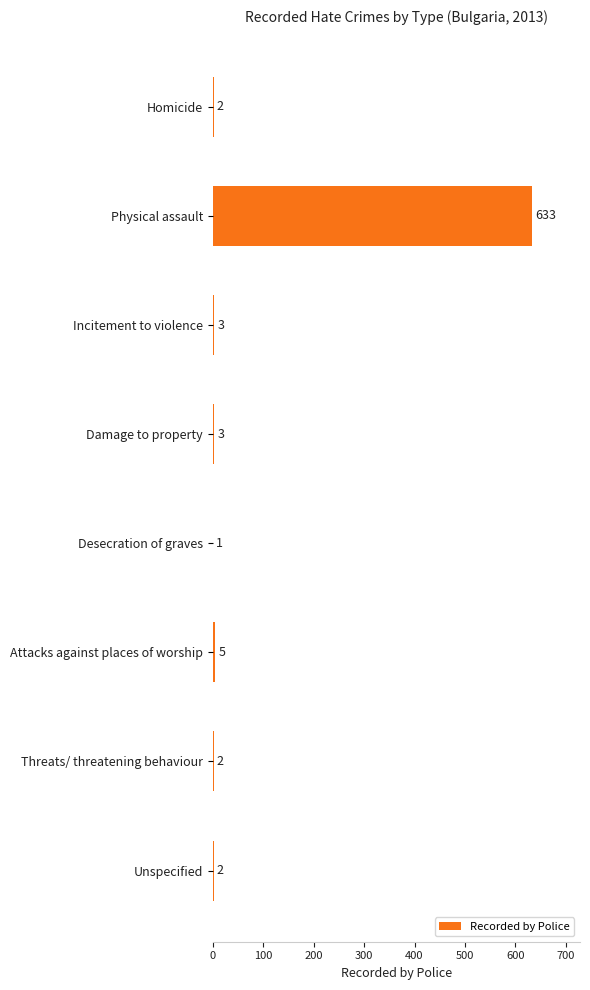

Reading top to bottom, list all the values displayed in this chart.

Homicide=2	Physical assault=633	Incitement to violence=3	Damage to property=3	Desecration of graves=1	Attacks against places of worship=5	Threats/ threatening behaviour=2	Unspecified=2